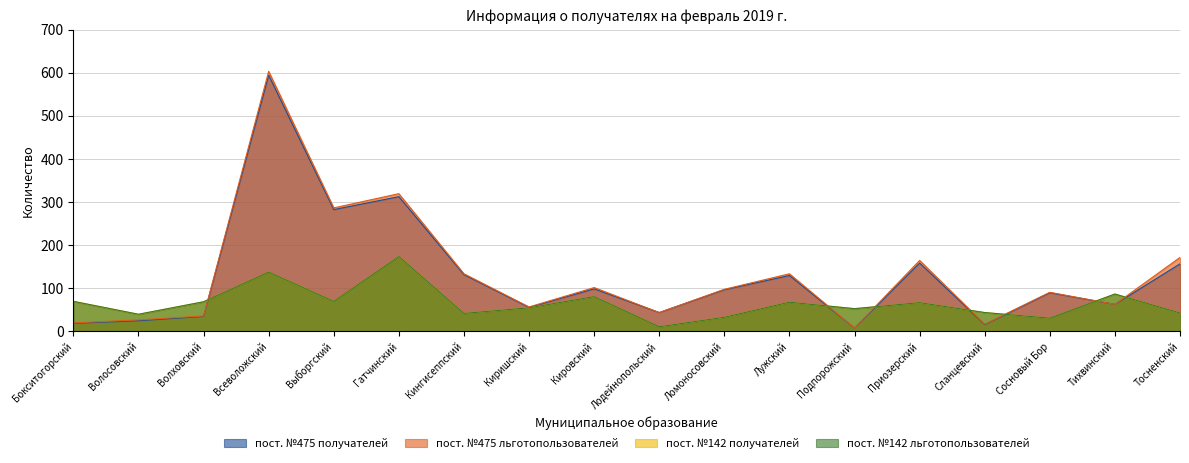

Is it true that пост. №142 льготопользователей equals 10 at Лодейнопольский?

True